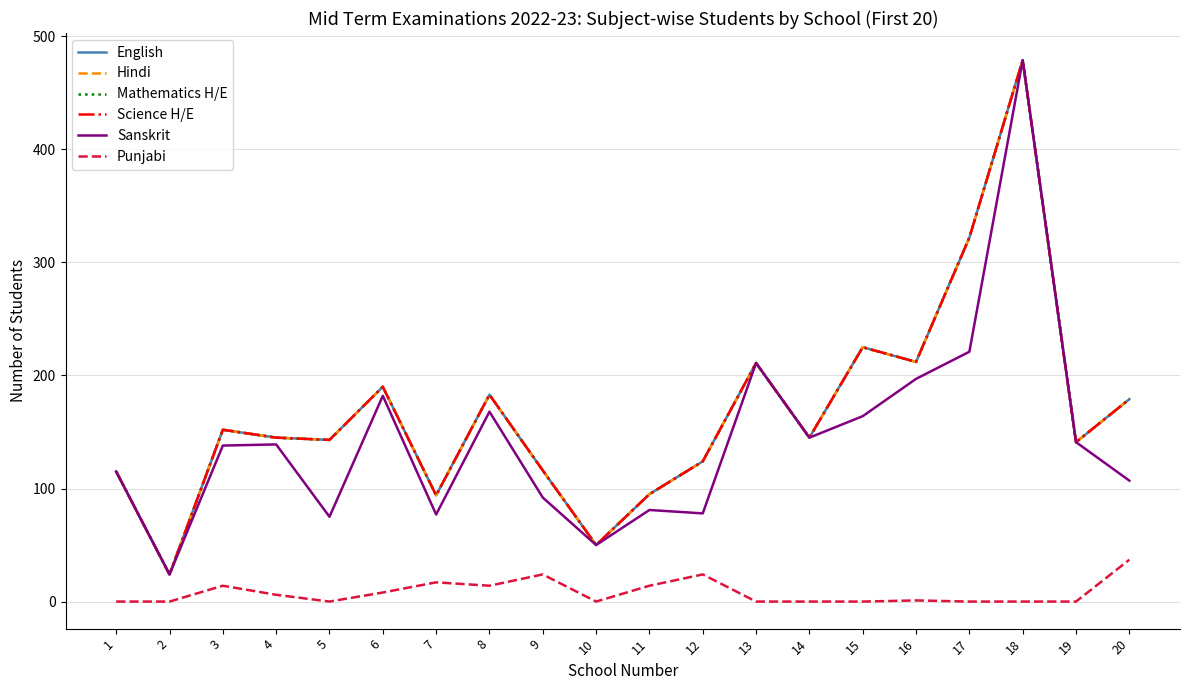

Is this an area chart (filled region under the line)?

No